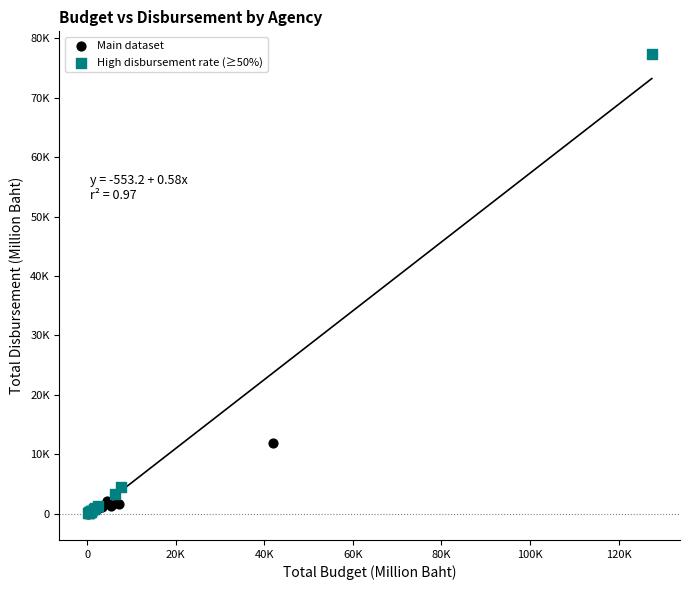

Which series reaches the maximum Y coordinate?

High disbursement rate (≥50%)